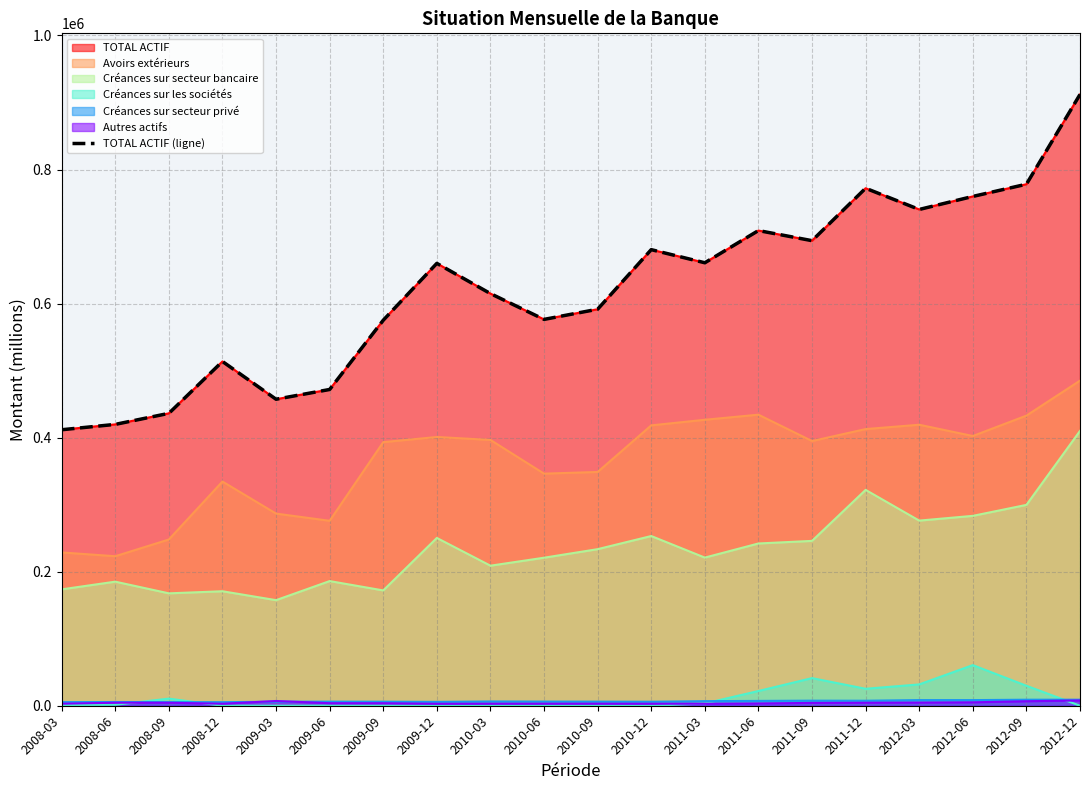

What is the label of the 1st point from the right?

2012-12